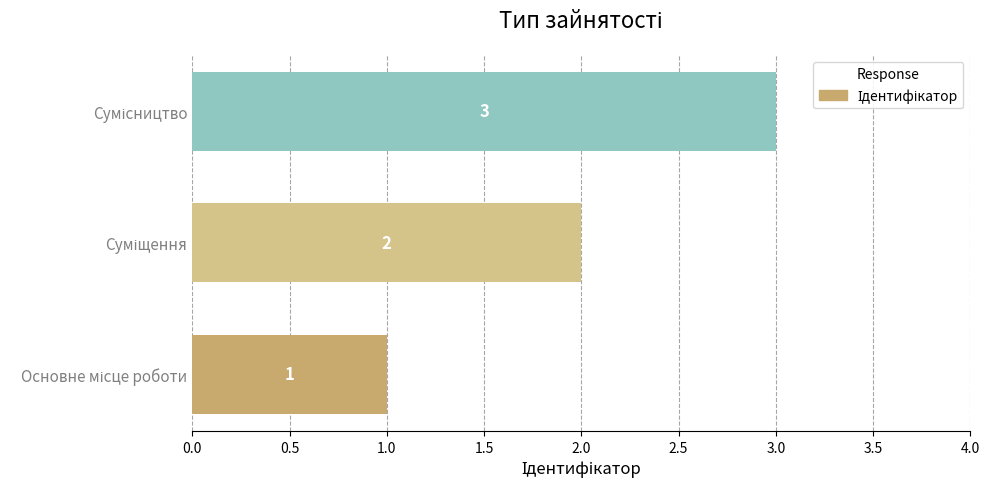

What is the difference between the maximum and minimum values?

2